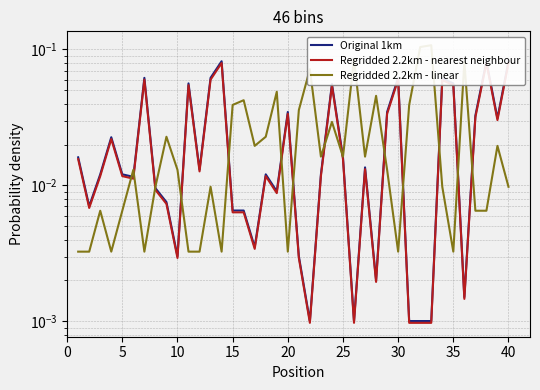

How many interior local valleys does the Regridded 2.2km - nearest neighbour series have?

11